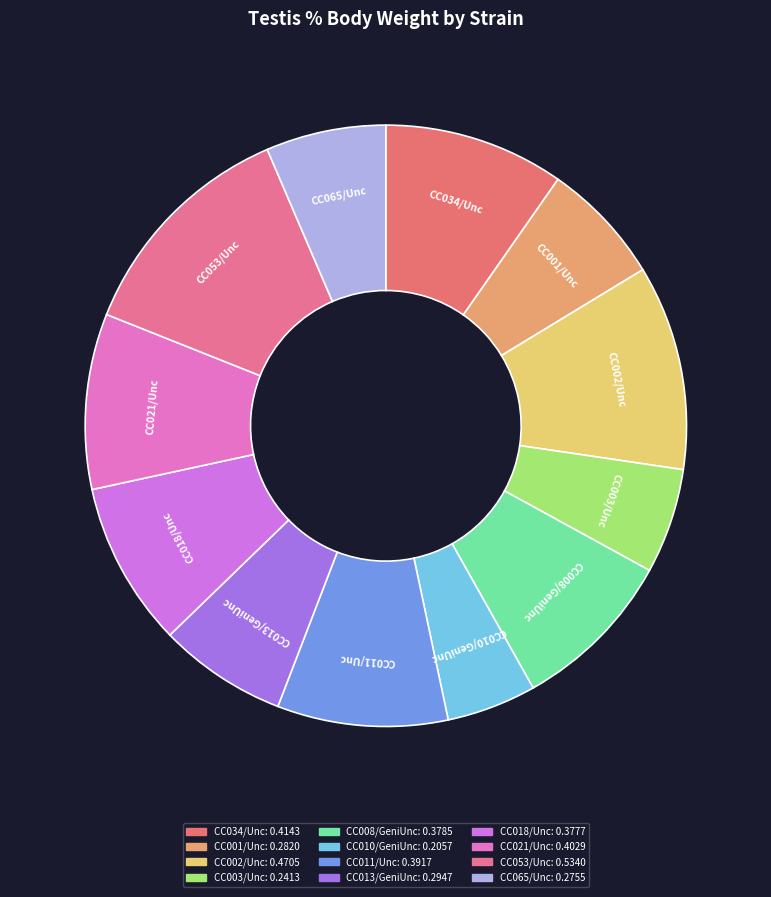

Between CC010/GeniUnc and CC008/GeniUnc, which is larger?

CC008/GeniUnc